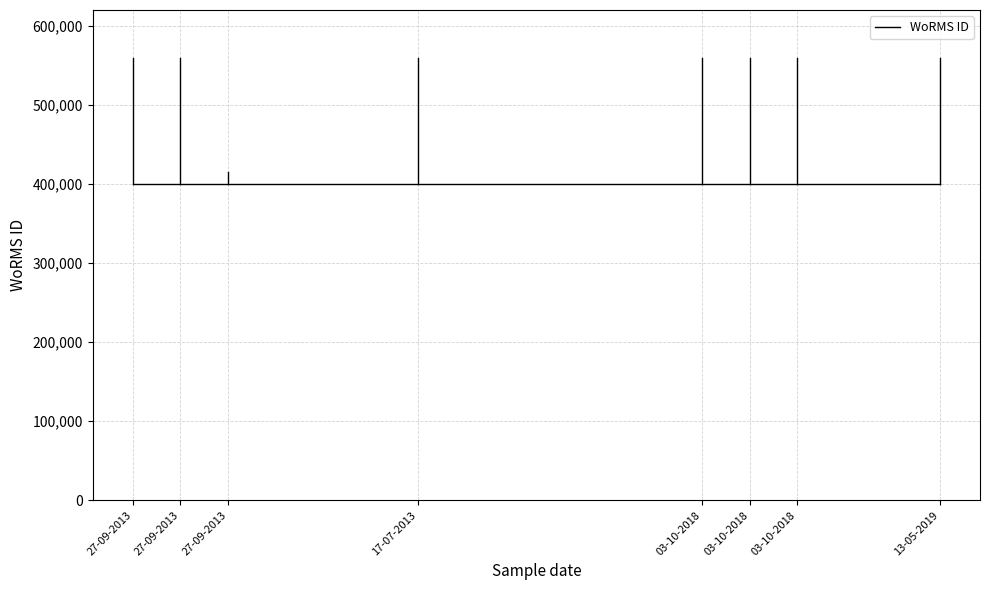

Reading left to right, transcribe all the data shown in this chart.

27-09-2013=559638	27-09-2013=559763	27-09-2013=415634	17-07-2013=559757	03-10-2018=559740	03-10-2018=559740	03-10-2018=559740	13-05-2019=559610